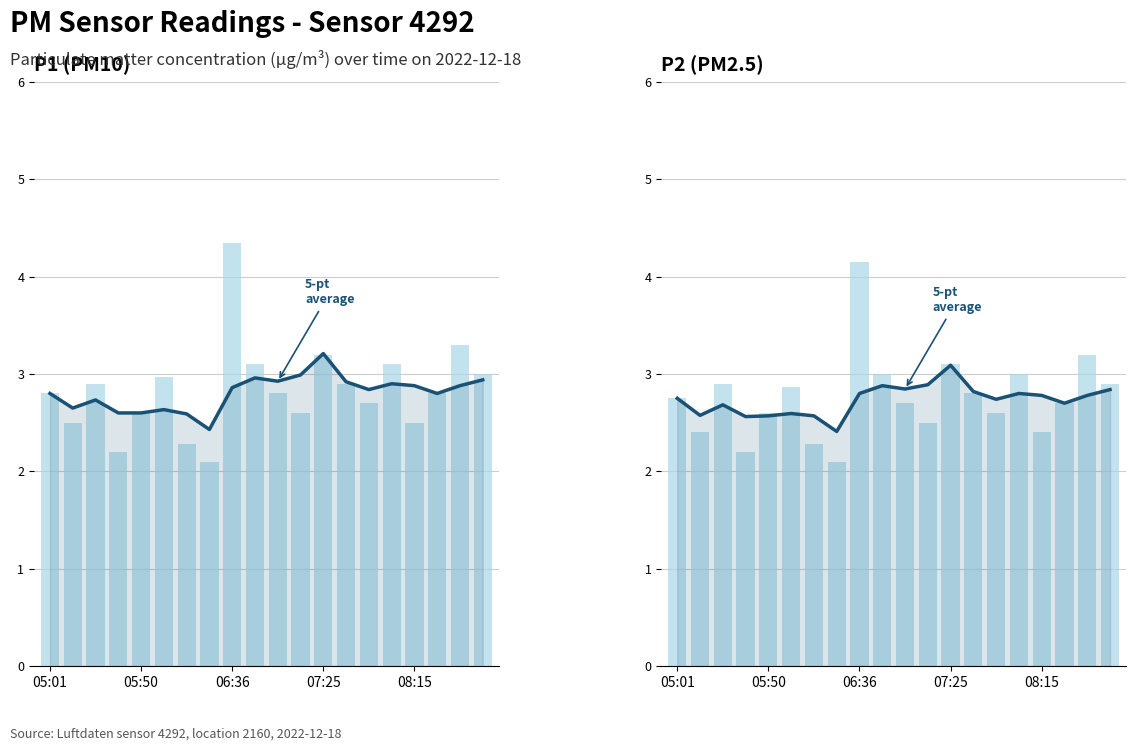

Read the P1 5-pt avg value at 9.

3.0